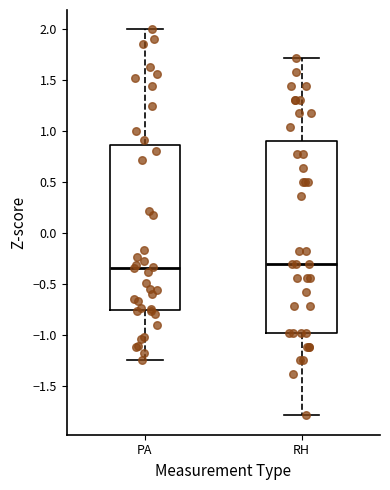

Reading left to right, transcribe this box plot: for each box, give where its median line is, the range the box spans, and where its two whiskers end, as read against the y-axis. The values are not printed on the chart, so give them approximately, as read against the axis.

PA: median -0.35, box -0.75 to 0.85, whiskers -1.25 to 2.00
RH: median -0.30, box -1.00 to 0.90, whiskers -1.80 to 1.70